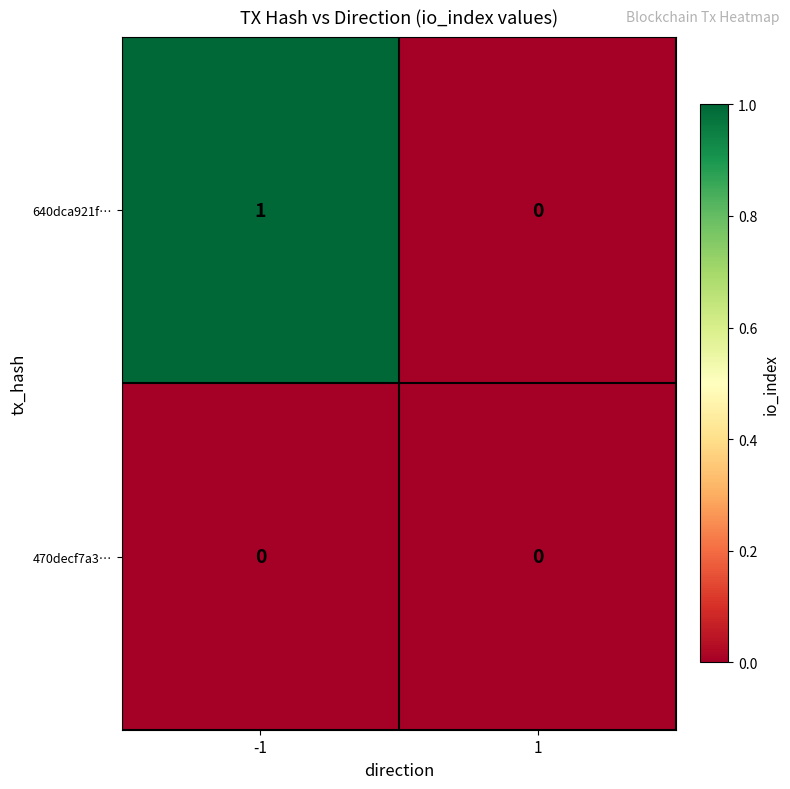

Is it true that 470decf7a3… equals 0 at 1?

True